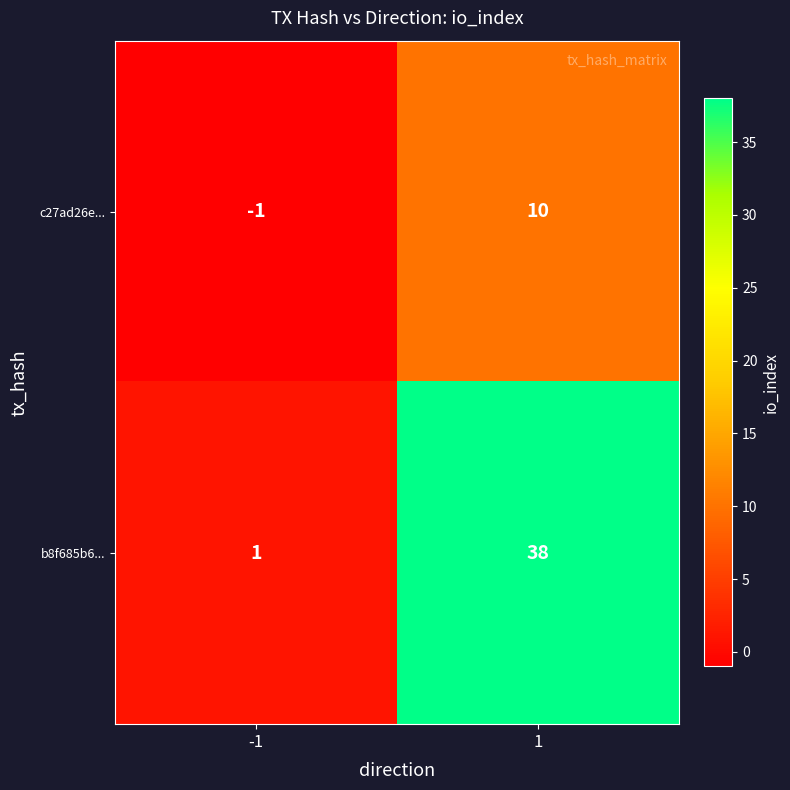

Rank the series by their maximum value, from lowest to highest.

c27ad26e..., b8f685b6...